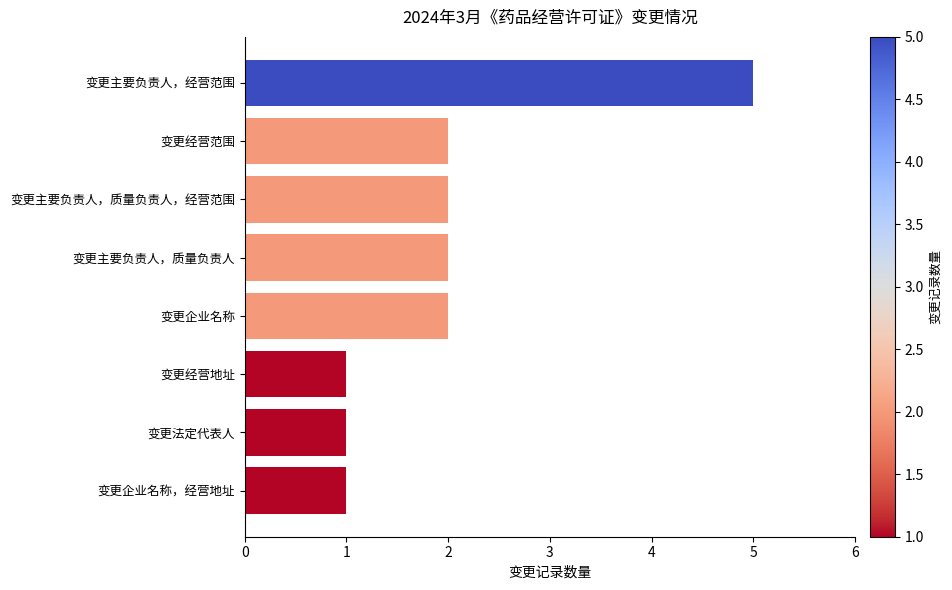

Are the bars grouped side by side (vs. stacked)?

No